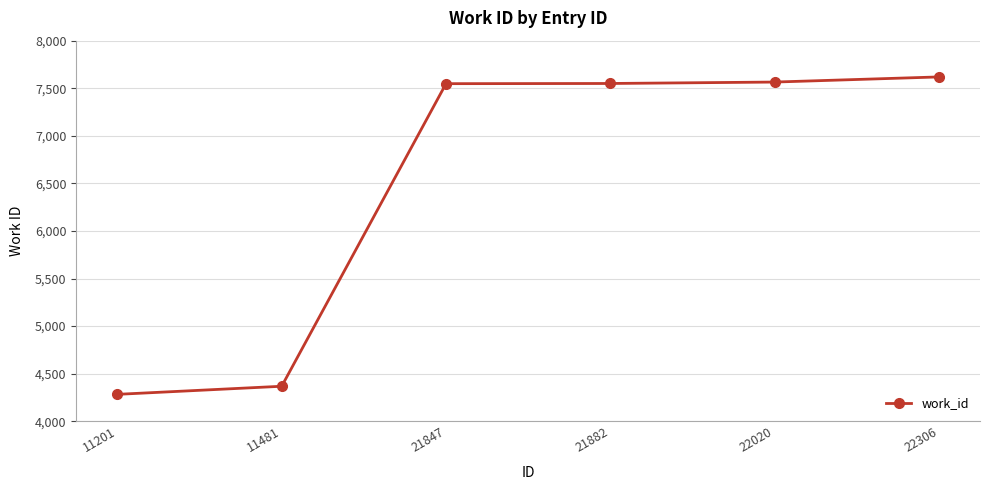

Count the number of categories in the chart.

6